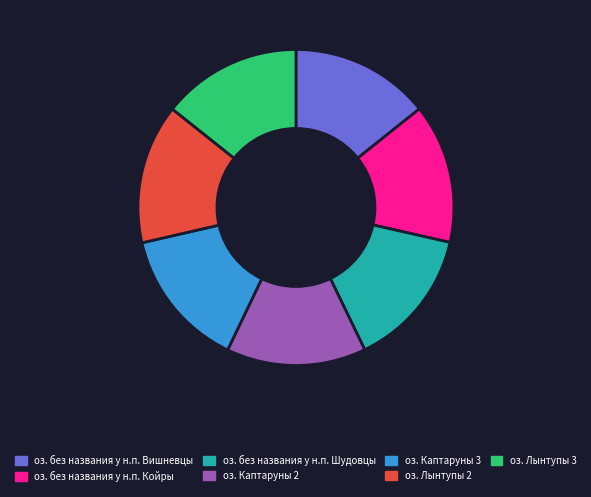

What is the ratio of the value at оз. Лынтупы 3 to the value at оз. без названия у н.п. Вишневцы?

1.0